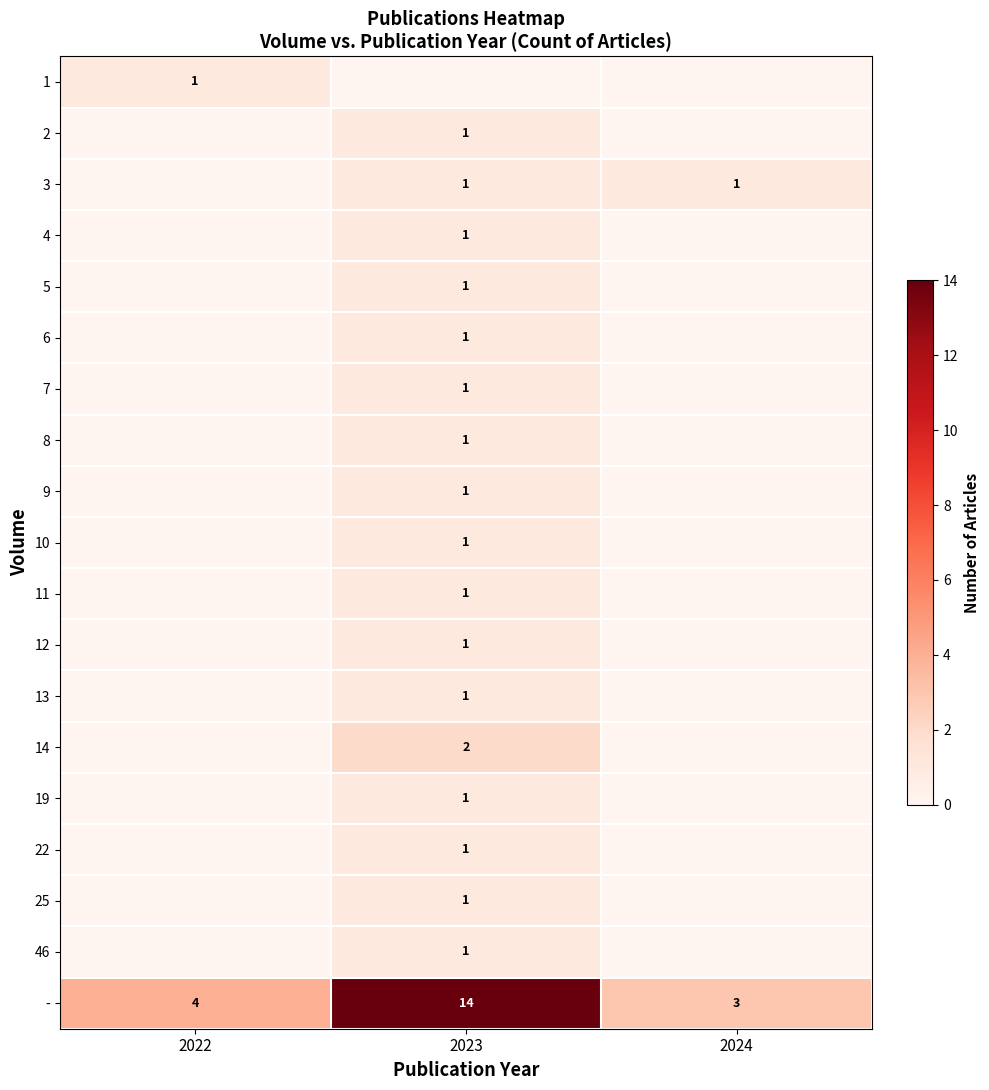

The value of - at 2022 is 2. True or false?

False